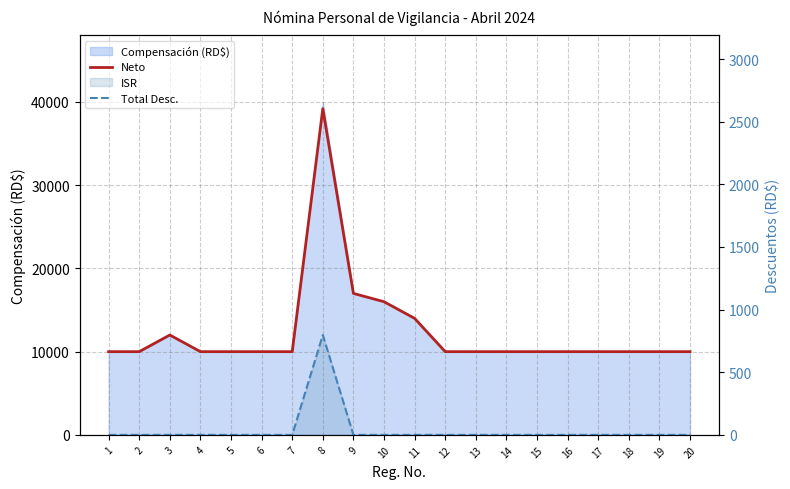

Which series changed the most between 2 and 6?

Neto